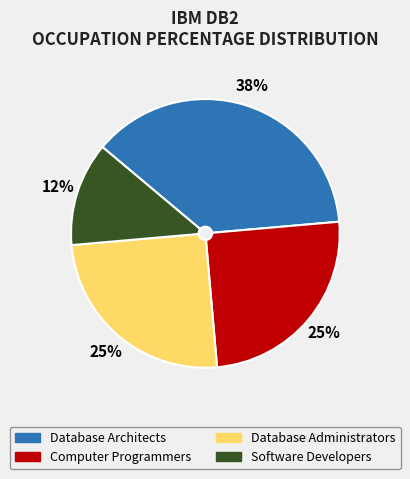

Which slice is the smallest?

Software Developers